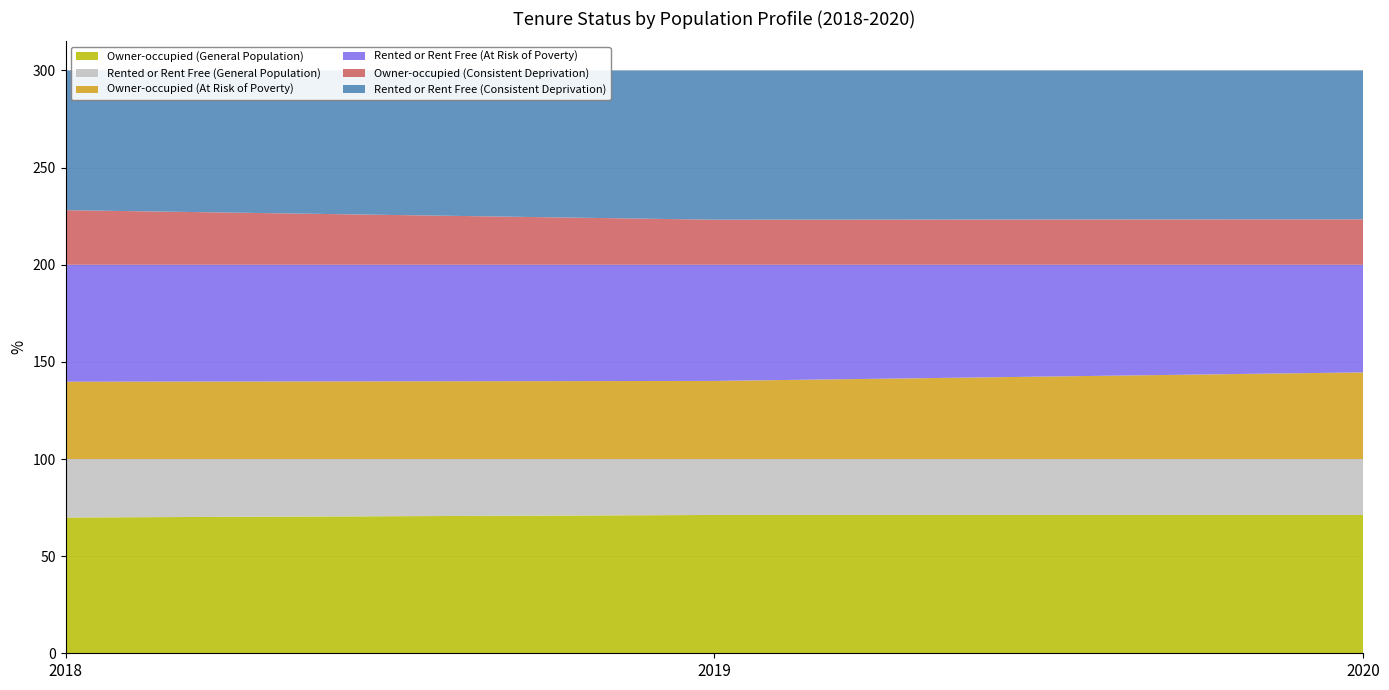

Reading right to left, what are all the values shown in this chart?

Owner-occupied (General Population): 71.2	71.2	69.9
Rented or Rent Free (General Population): 28.8	28.8	30.1
Owner-occupied (At Risk of Poverty): 44.6	40.2	39.8
Rented or Rent Free (At Risk of Poverty): 55.4	59.8	60.2
Owner-occupied (Consistent Deprivation): 23.4	23.2	28.1
Rented or Rent Free (Consistent Deprivation): 76.6	76.8	71.9